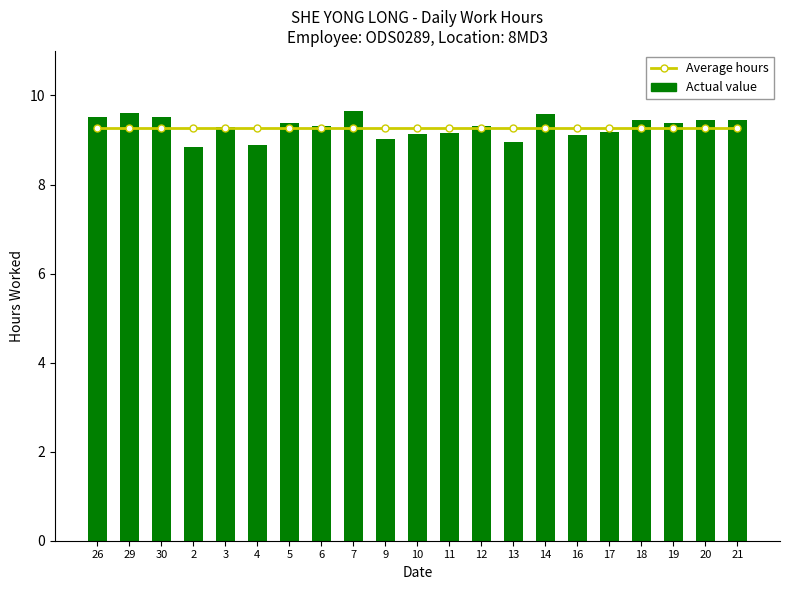

The value of Average hours at 20 is 9.3. True or false?

True